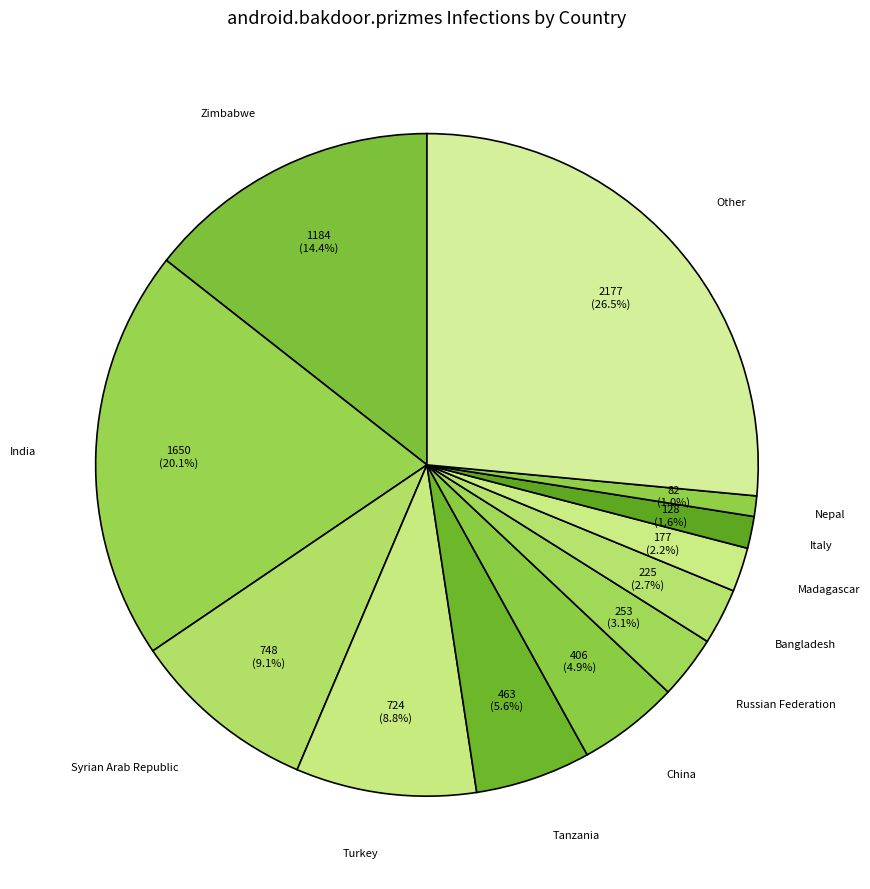

Combined, what portion of the pie is Tanzania and India?

25.7%